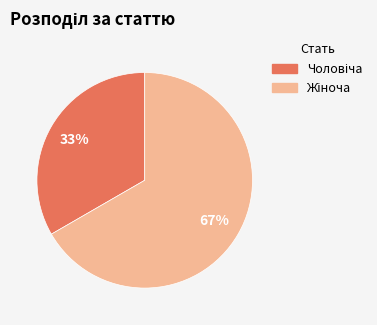

To the nearest percent, what is the average slice percentage?

50%